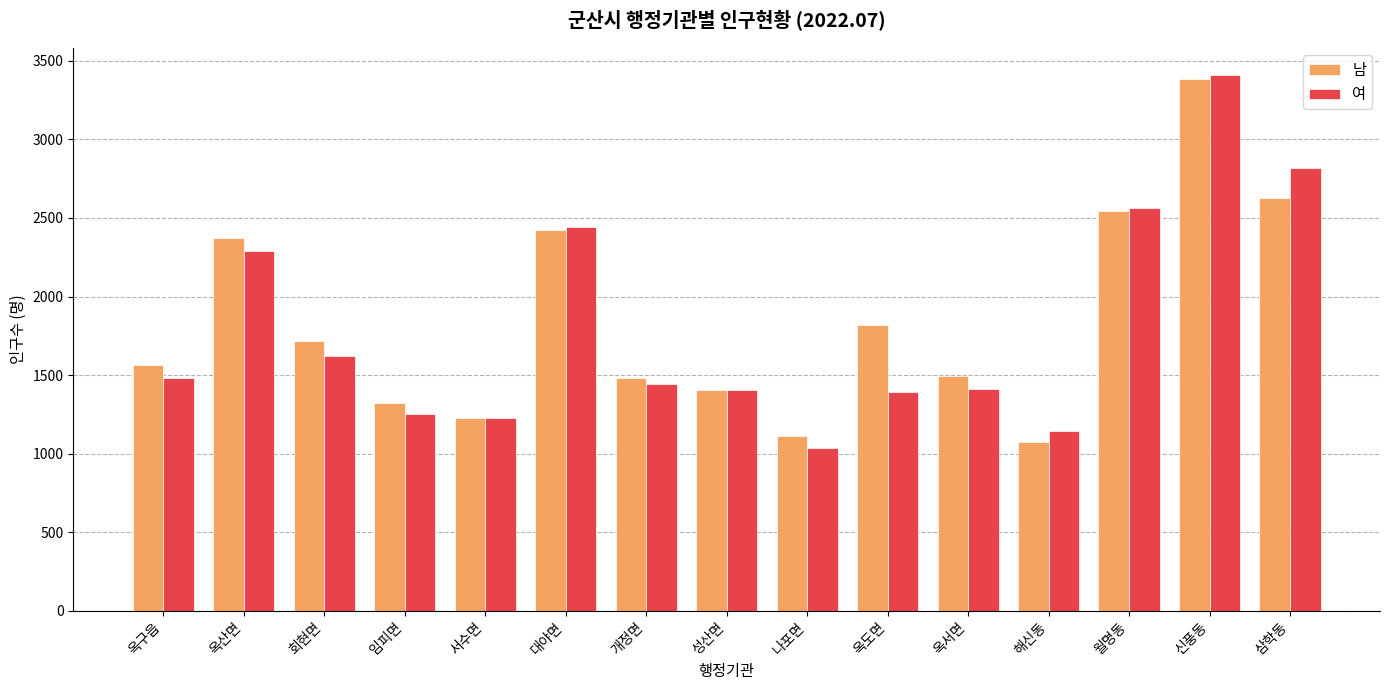

What is the label of the 5th bar from the right?

옥서면